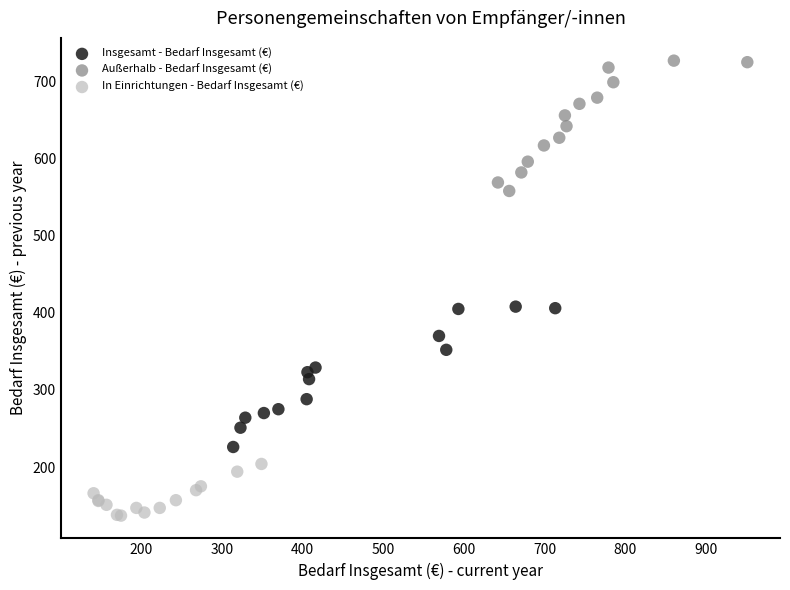

Which series contains the lowest Y value?

In Einrichtungen - Bedarf Insgesamt (€)